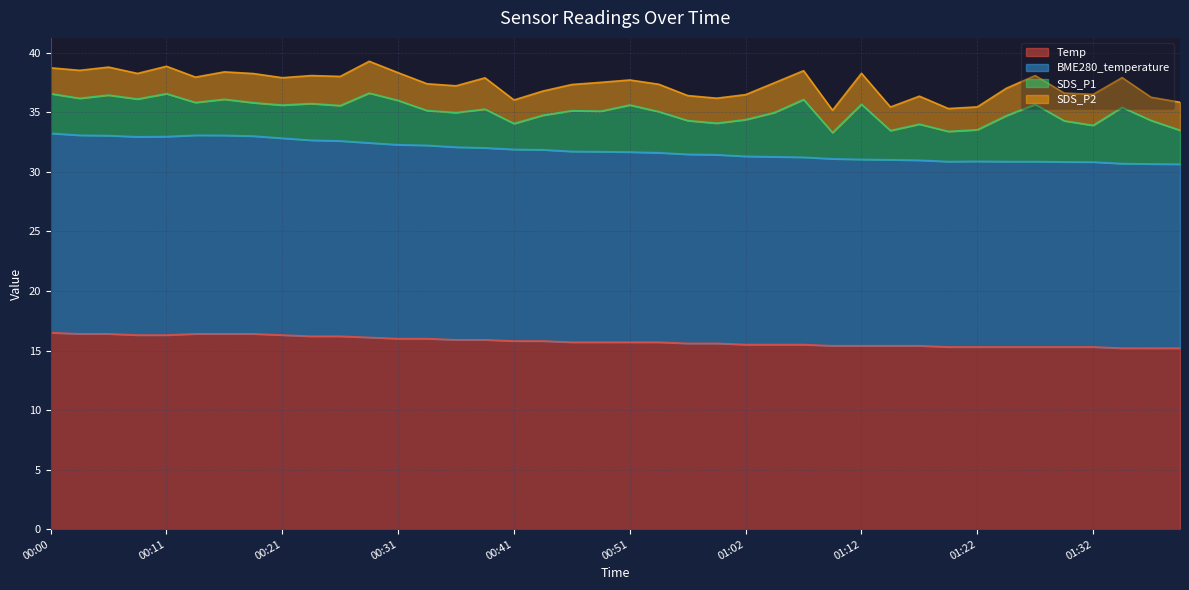

What is the highest value of the Temp series?

16.5